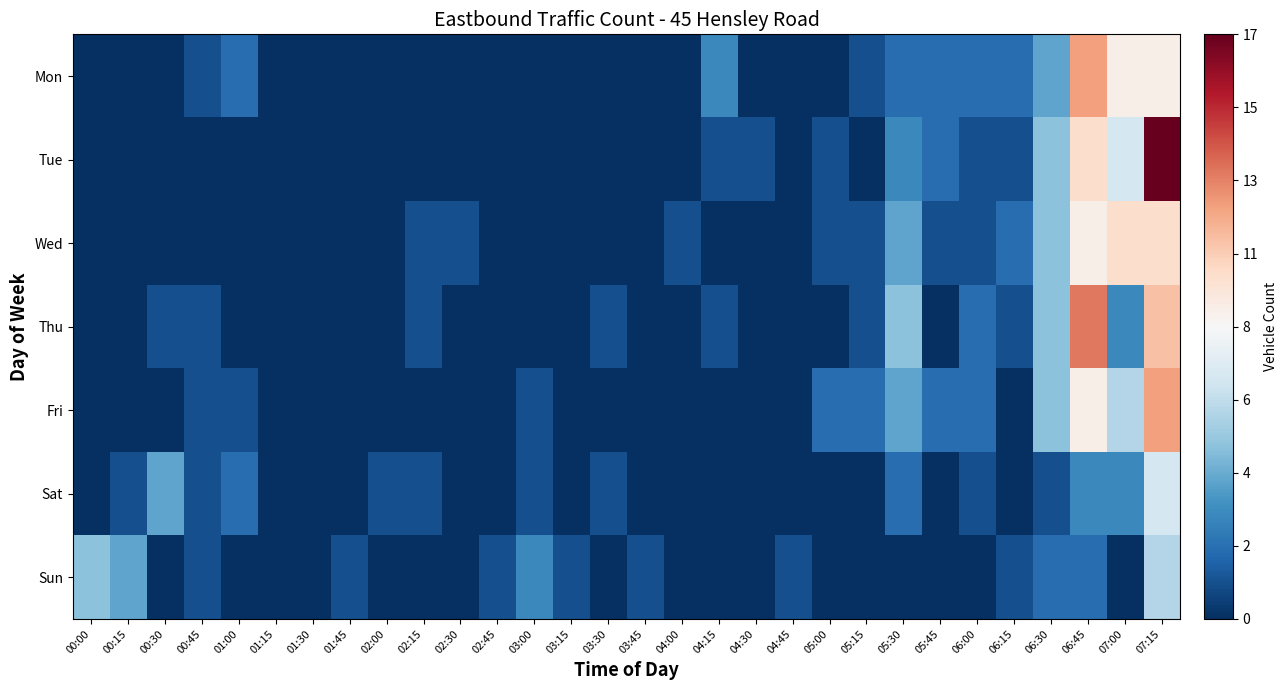

Count the number of categories in the chart.

30